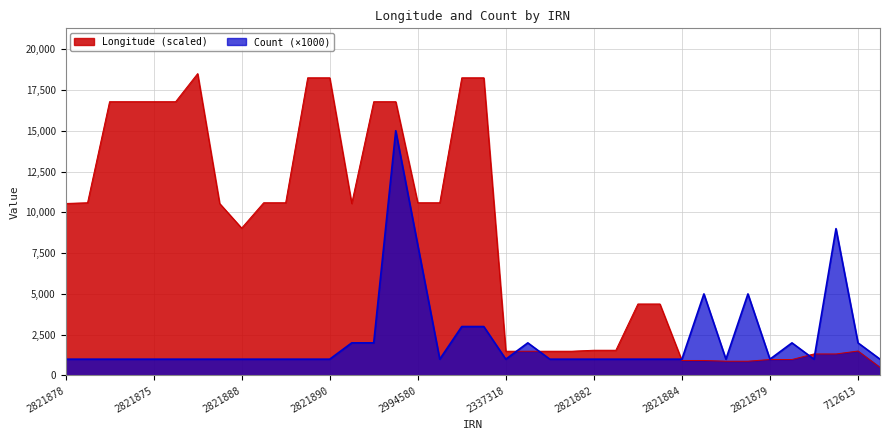

Reading left to right, extract all data points from this chart.

Longitude: 2821878=10542.7	2821873=10586.7	2821877=16778.9	2821874=16778.9	2821875=16778.9	2821876=16778.9	2821885=18500.0	2821880=10542.7	2821888=9033.7	2821871=10586.7	2821872=10586.7	2821889=18243.8	2821890=18243.8	2994577=10542.7	2994575=16778.9	2994578=16778.9	2994580=10586.7	2994582=10586.7	2994573=18243.8	2994579=18243.8	2337318=1488.7	2337319=1488.7	2337320=1488.7	2337321=1488.7	2821882=1548.7	2994572=1548.7	2821883=4382.6	2994581=4382.6	2821884=920.3	2994584=920.3	2821887=876.3	2994571=876.3	2821879=980.3	2994574=980.3	2821886=1320.5	2994576=1320.5	712613=1500.7	2855816=500.0
Count: 2821878=1000.0	2821873=1000.0	2821877=1000.0	2821874=1000.0	2821875=1000.0	2821876=1000.0	2821885=1000.0	2821880=1000.0	2821888=1000.0	2821871=1000.0	2821872=1000.0	2821889=1000.0	2821890=1000.0	2994577=2000.0	2994575=2000.0	2994578=15000.0	2994580=8000.0	2994582=1000.0	2994573=3000.0	2994579=3000.0	2337318=1000.0	2337319=2000.0	2337320=1000.0	2337321=1000.0	2821882=1000.0	2994572=1000.0	2821883=1000.0	2994581=1000.0	2821884=1000.0	2994584=5000.0	2821887=1000.0	2994571=5000.0	2821879=1000.0	2994574=2000.0	2821886=1000.0	2994576=9000.0	712613=2000.0	2855816=1000.0